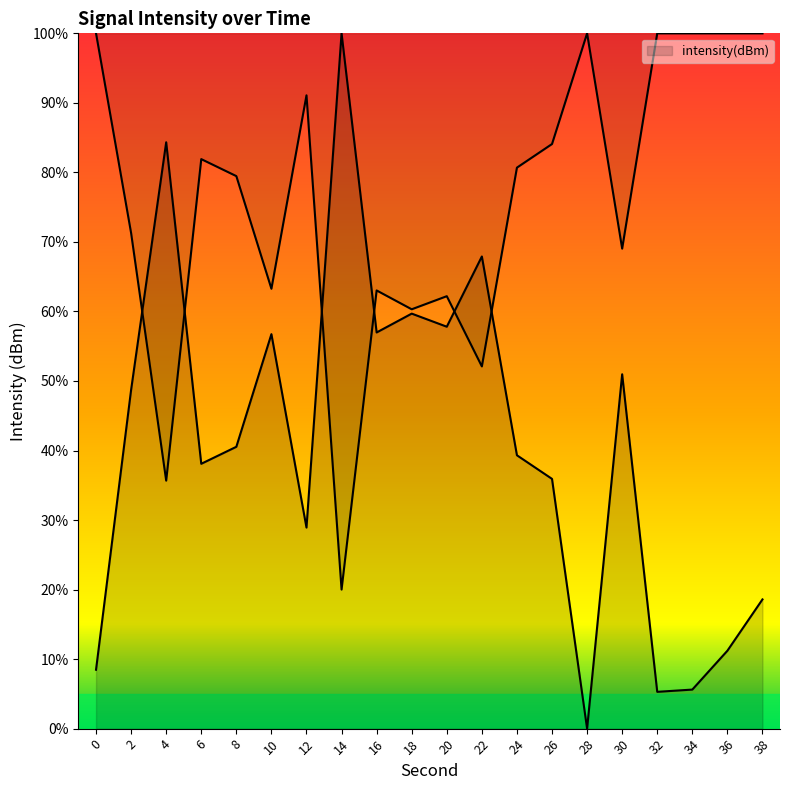

How many series are shown in this chart?

1